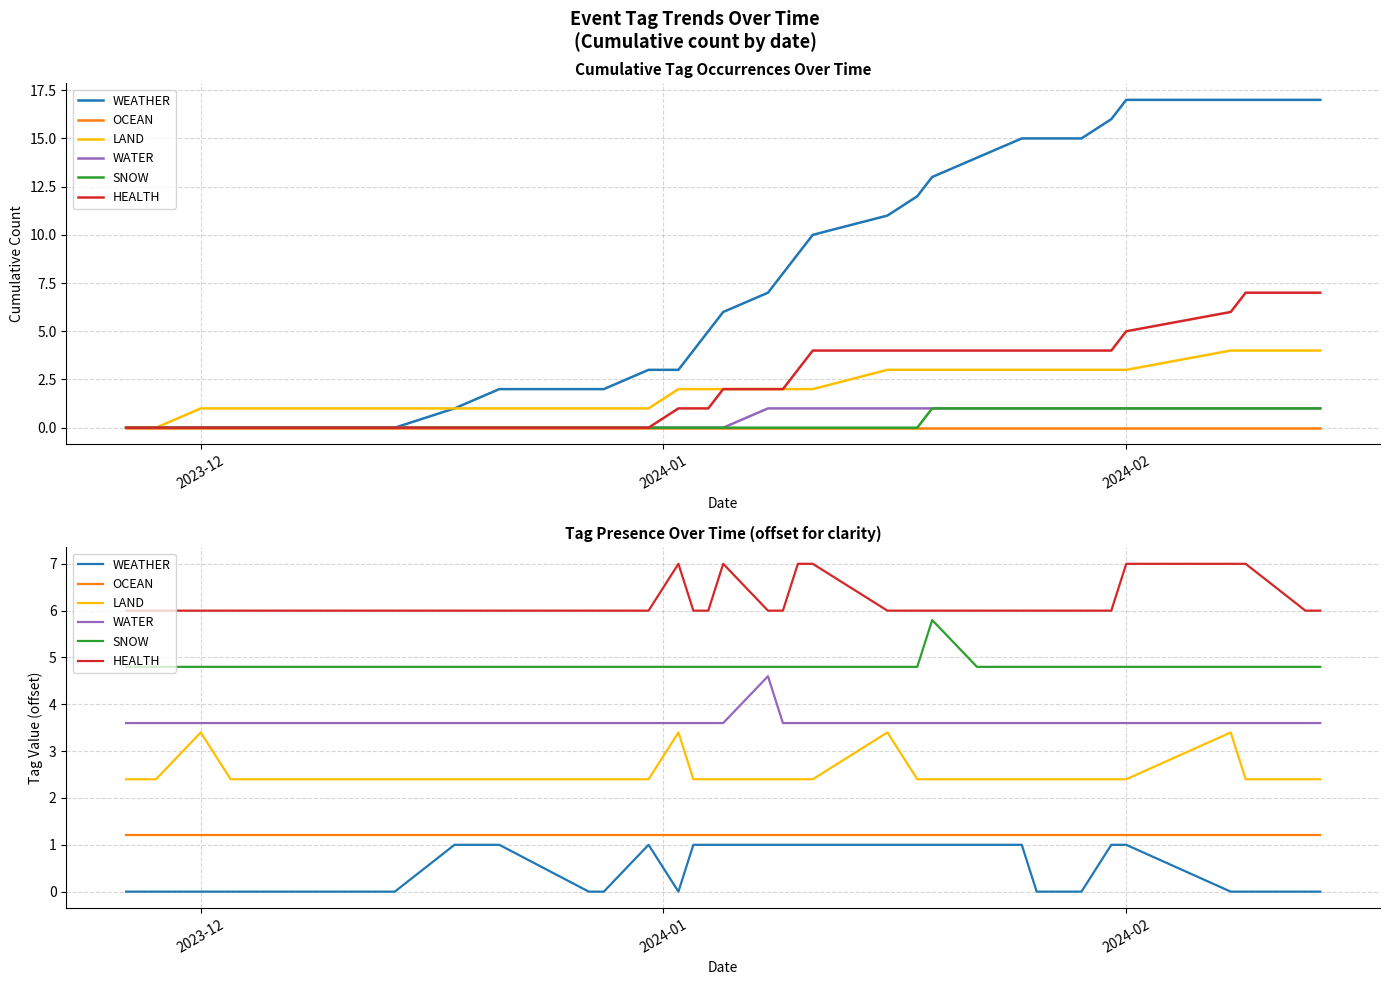

Count the HEALTH values in the range 6 to 7.

34